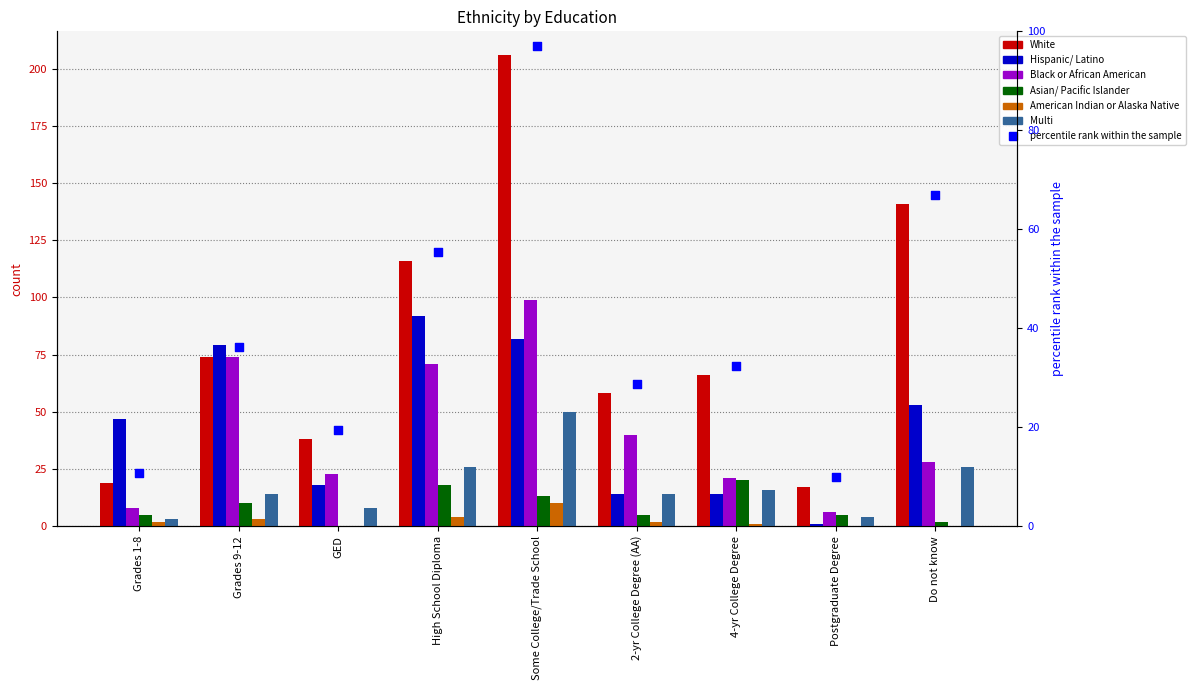

What is the total value across all series at 4-yr College Degree?

138